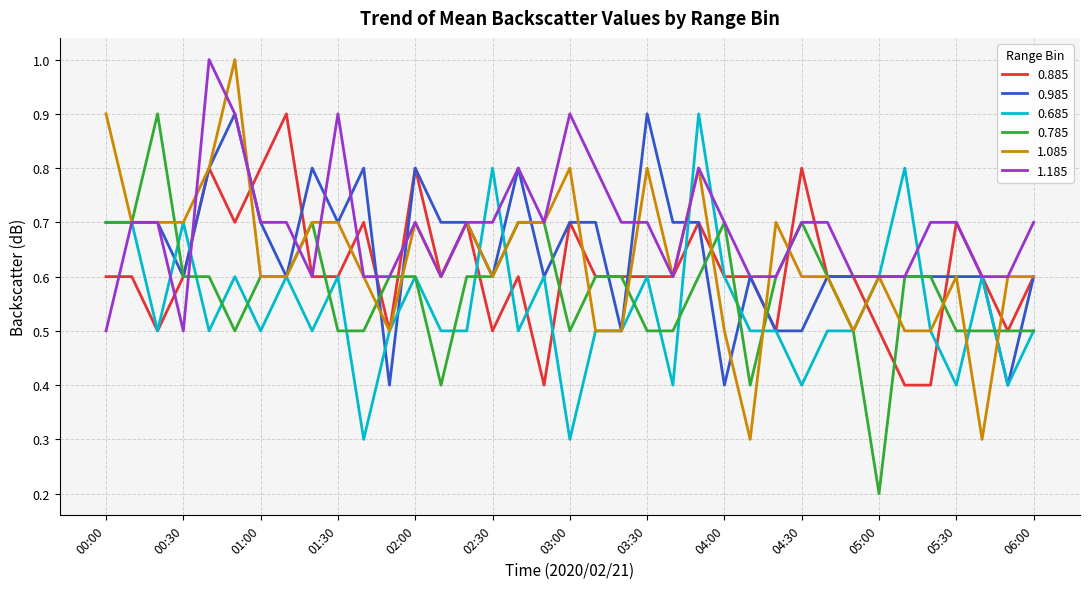

What is the lowest value of the 0.885 series?

0.4